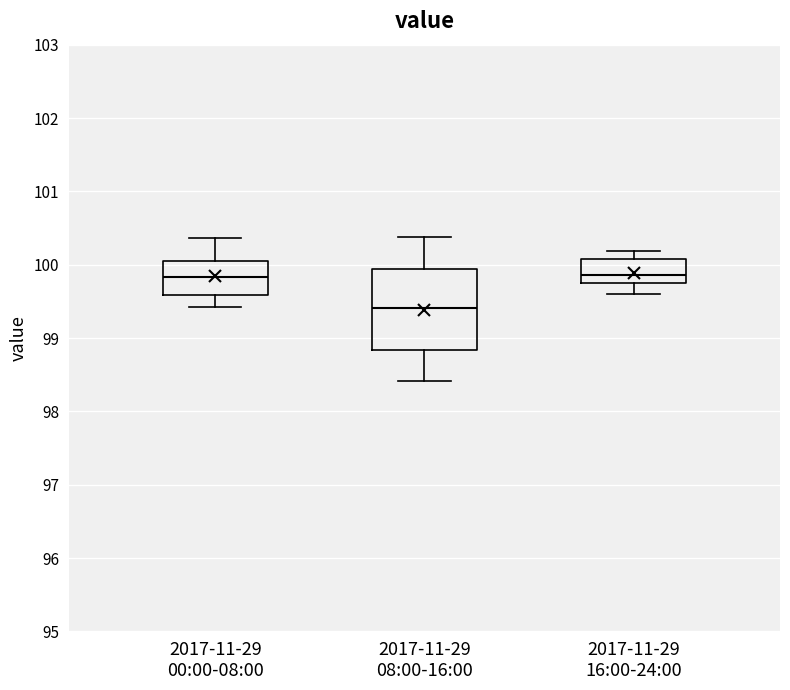

Where is the lower edge of the box for 2017-11-29 00:00-08:00 on the y-axis? The values are not printed on the chart, so give them approximately, as read against the axis.

99.6